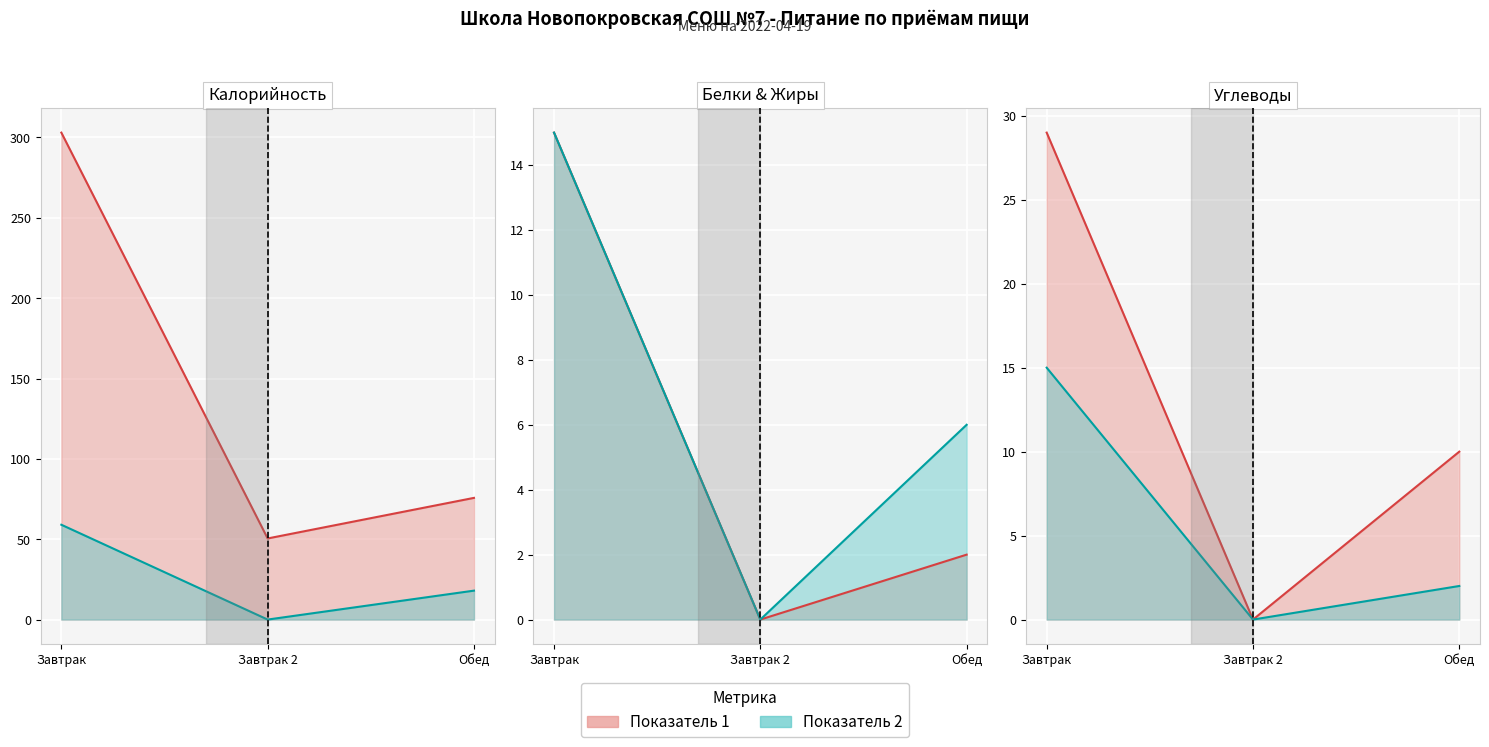

At which label does Показатель 1 reach its minimum?

Завтрак 2